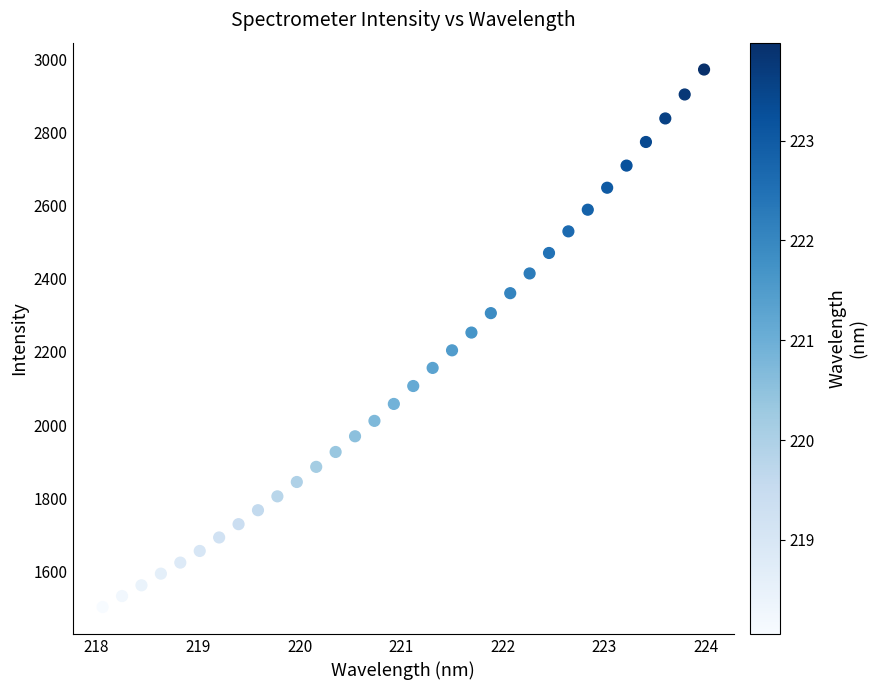

What is the range of Y values (max minus min)?

1469.5